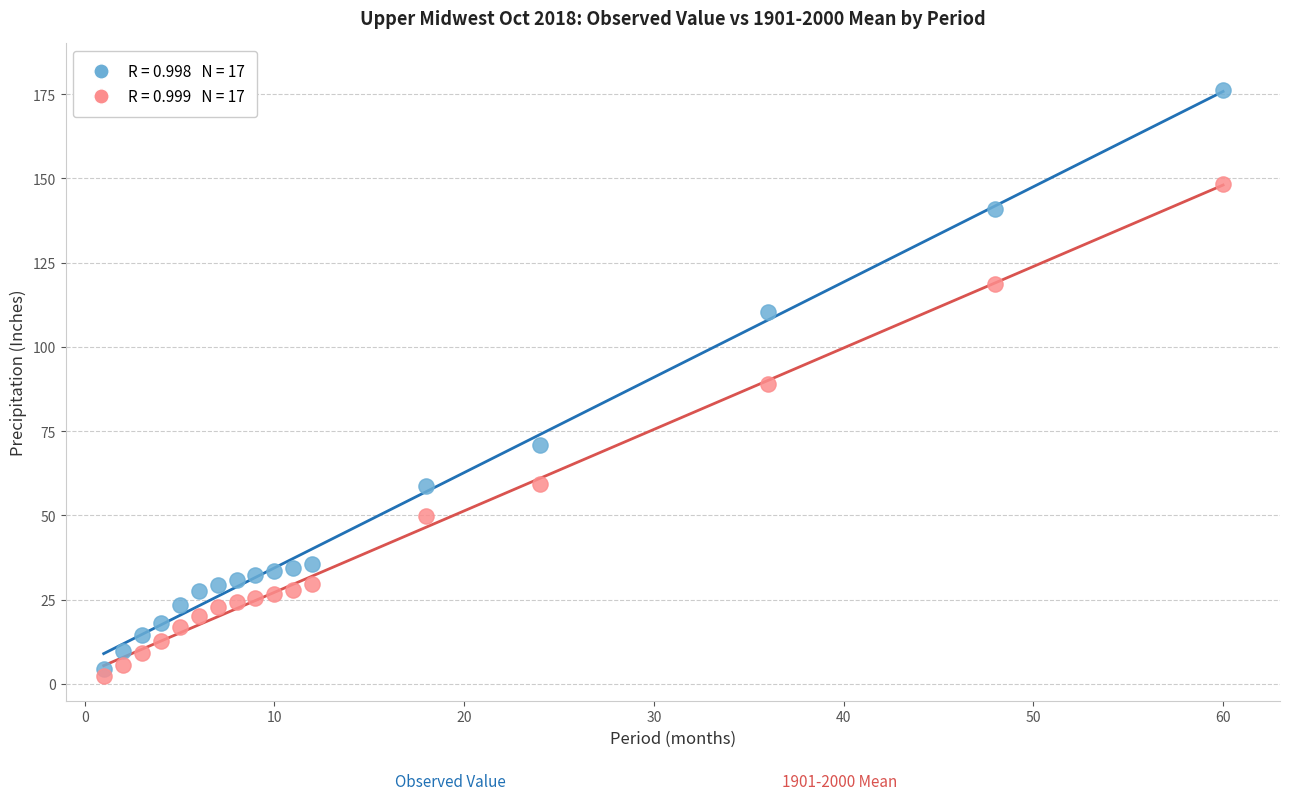

Across all data points, what is the range of Y values (max minus min)?

173.8